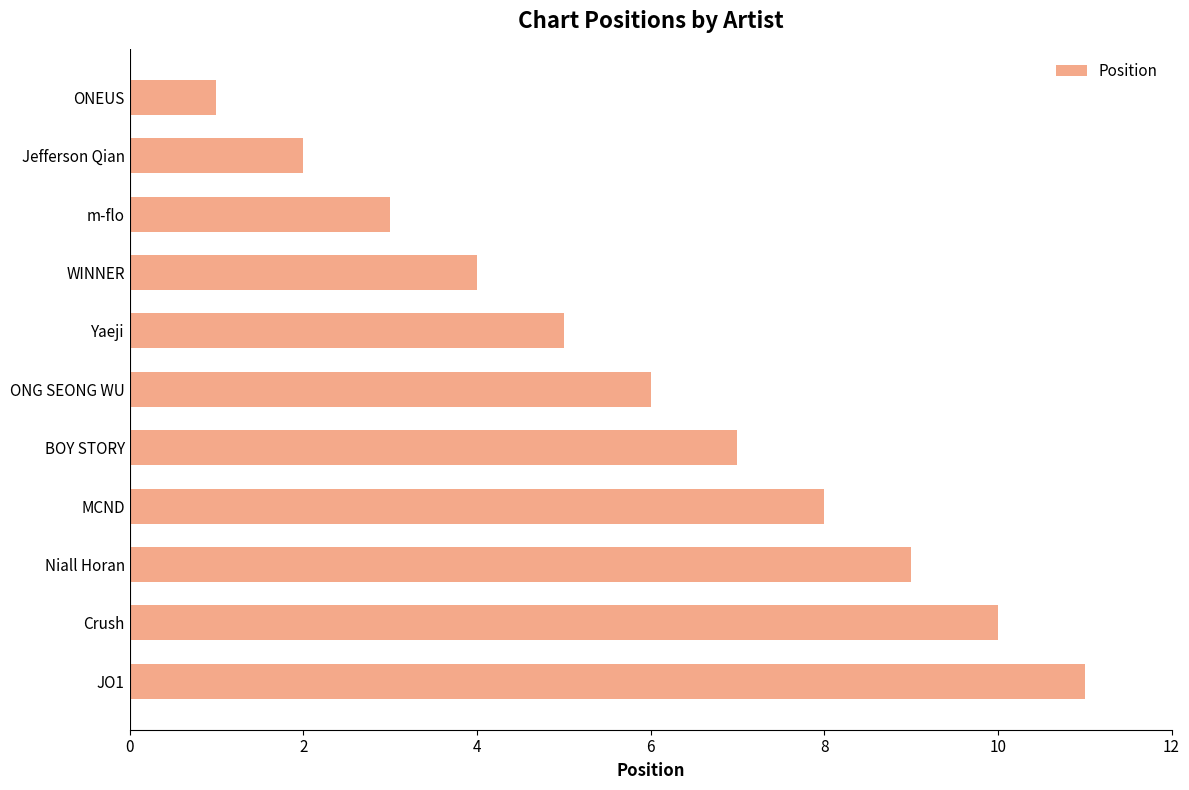

Is it true that the value at Crush is 10?

True